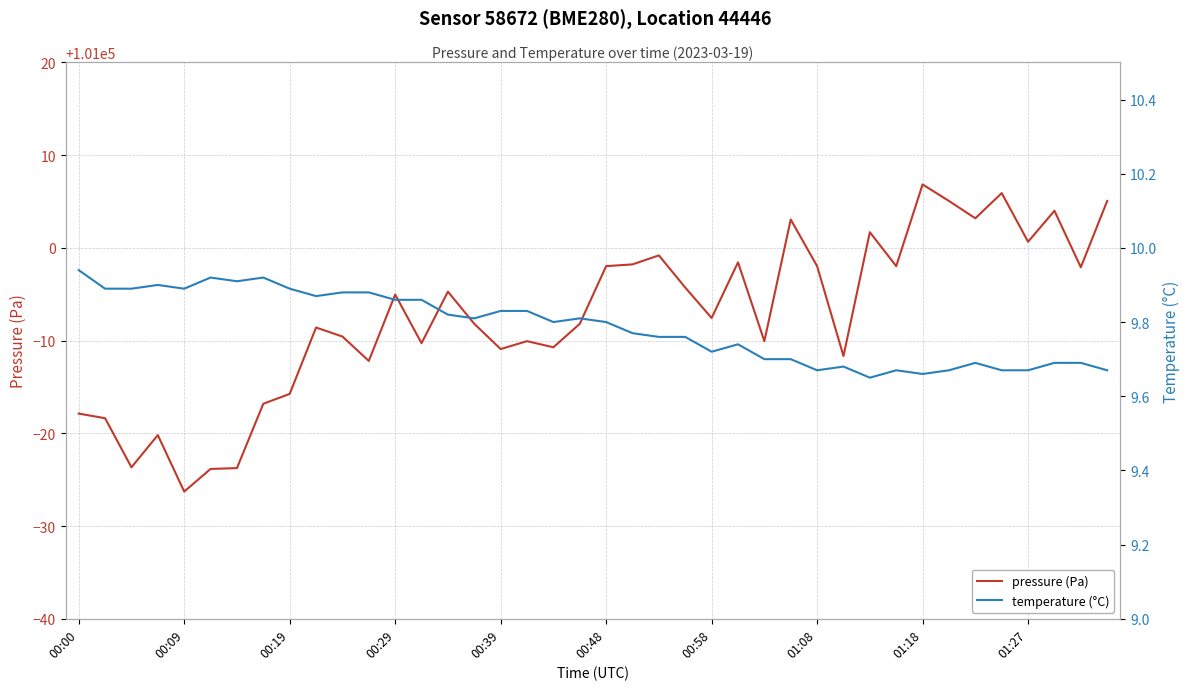

The value of pressure (Pa) at 23 is 138875.7. True or false?

False